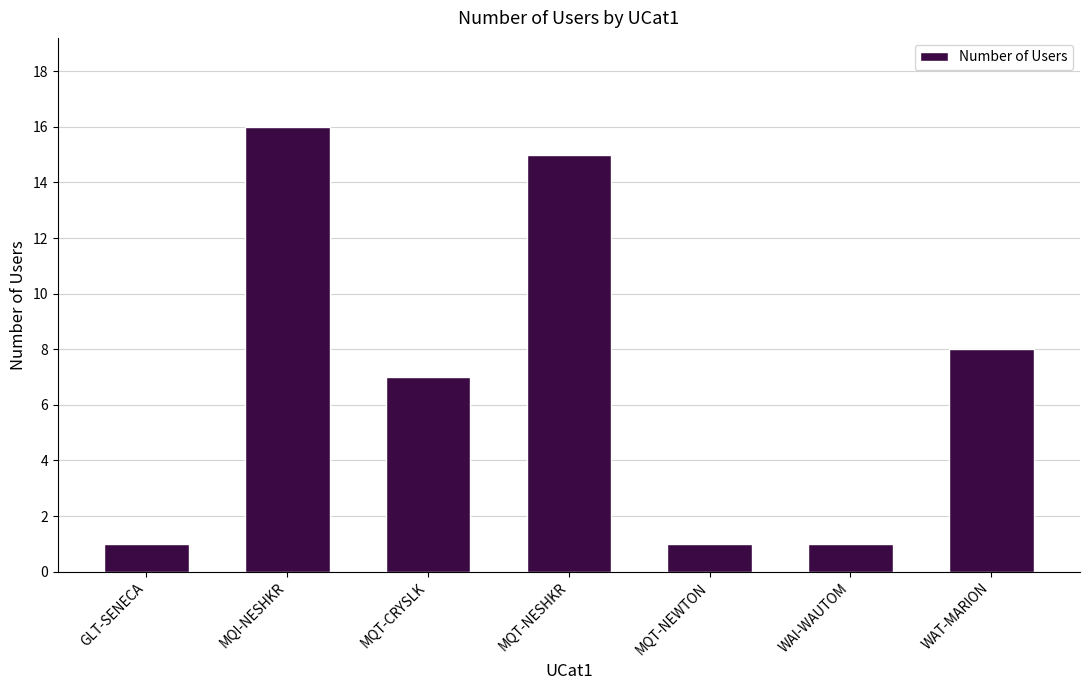

How many categories are shown in the chart?

7